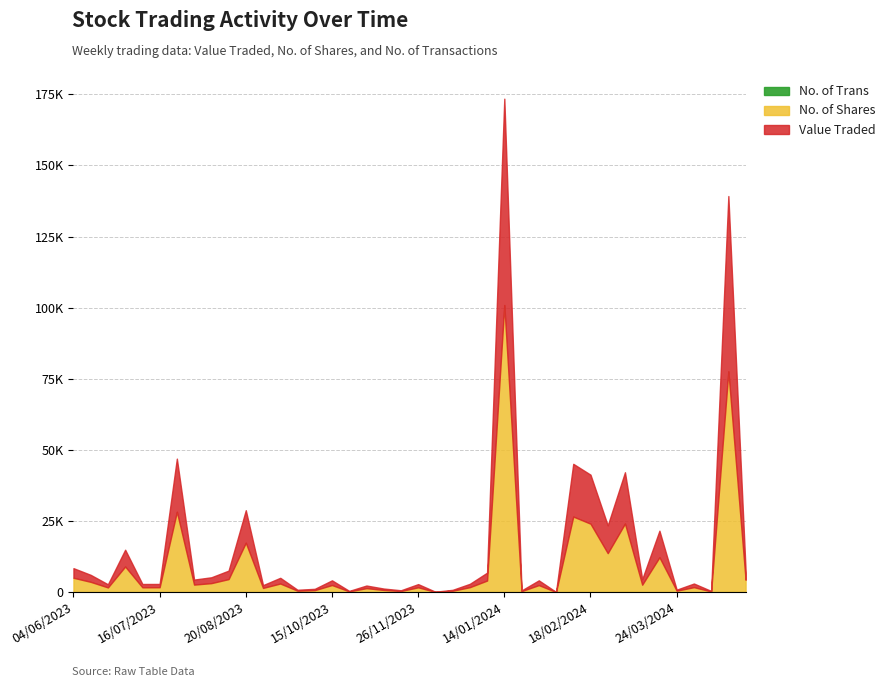

True or false: No. of Trans has a value of 5 at 30/07/2023.

True